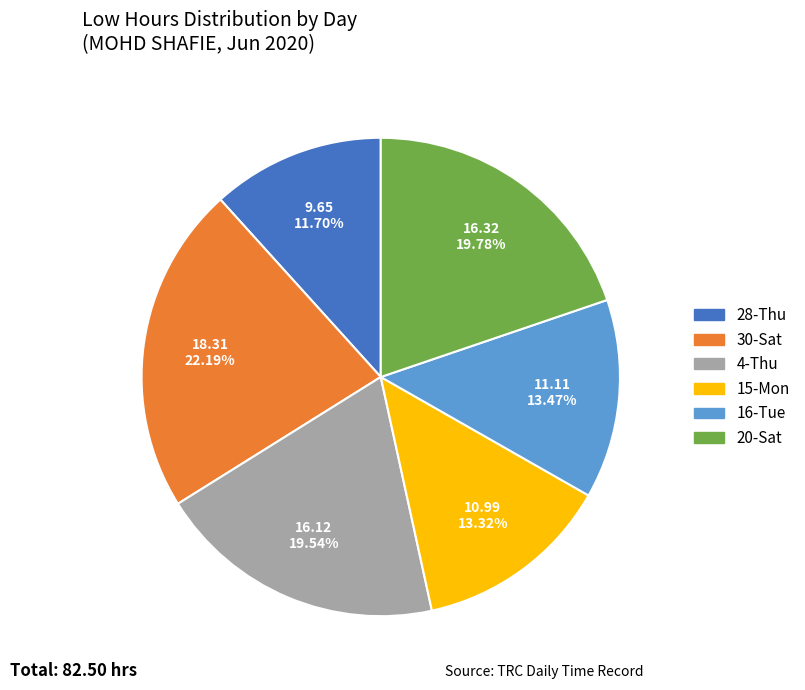

How many segments does this pie chart have?

6